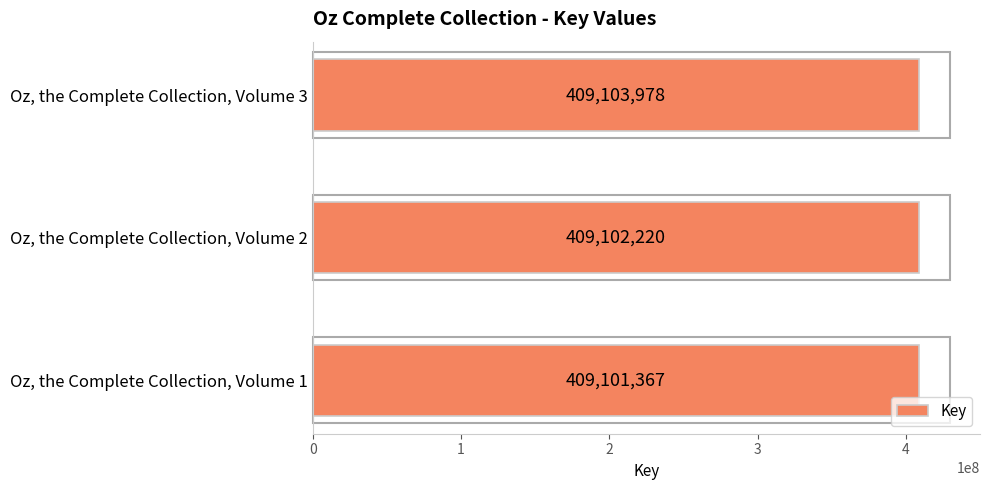

The value at Oz, the Complete Collection, Volume 2 is 708234155. True or false?

False